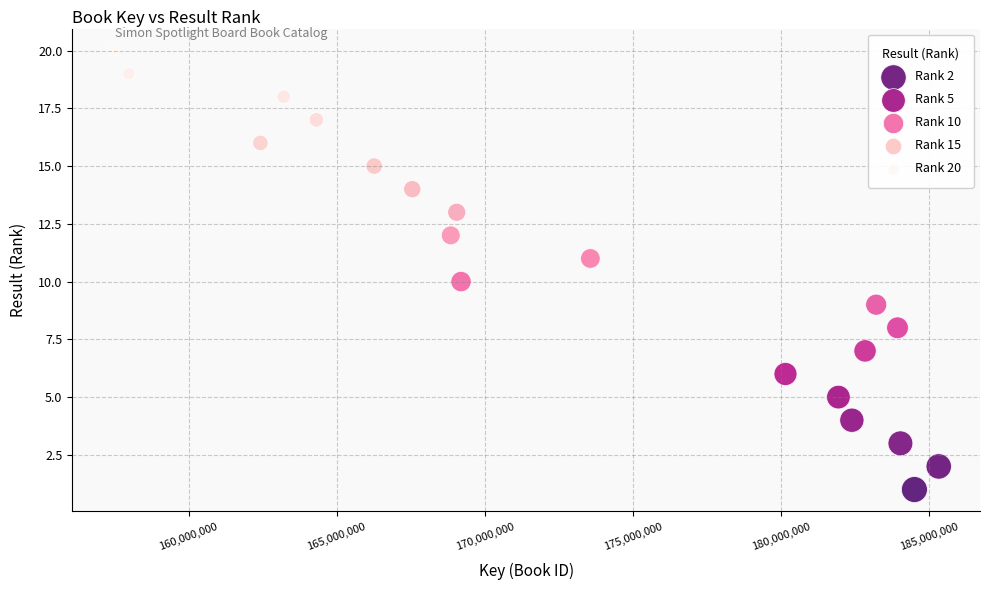

What is the range of X values (max minus min)?

27860994